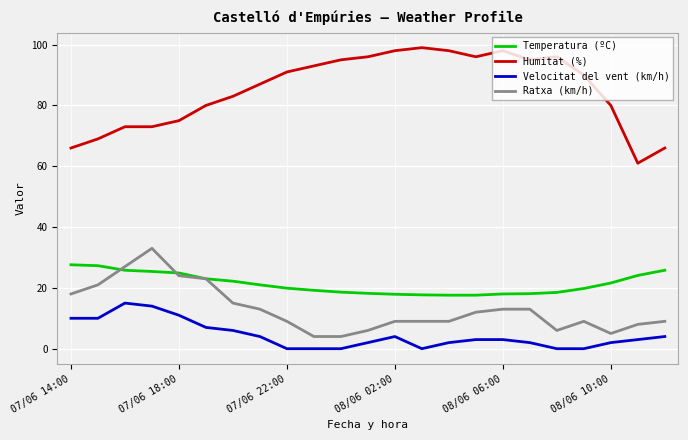

Rank the series by their maximum value, from lowest to highest.

Velocitat del vent (km/h), Temperatura (ºC), Ratxa (km/h), Humitat (%)